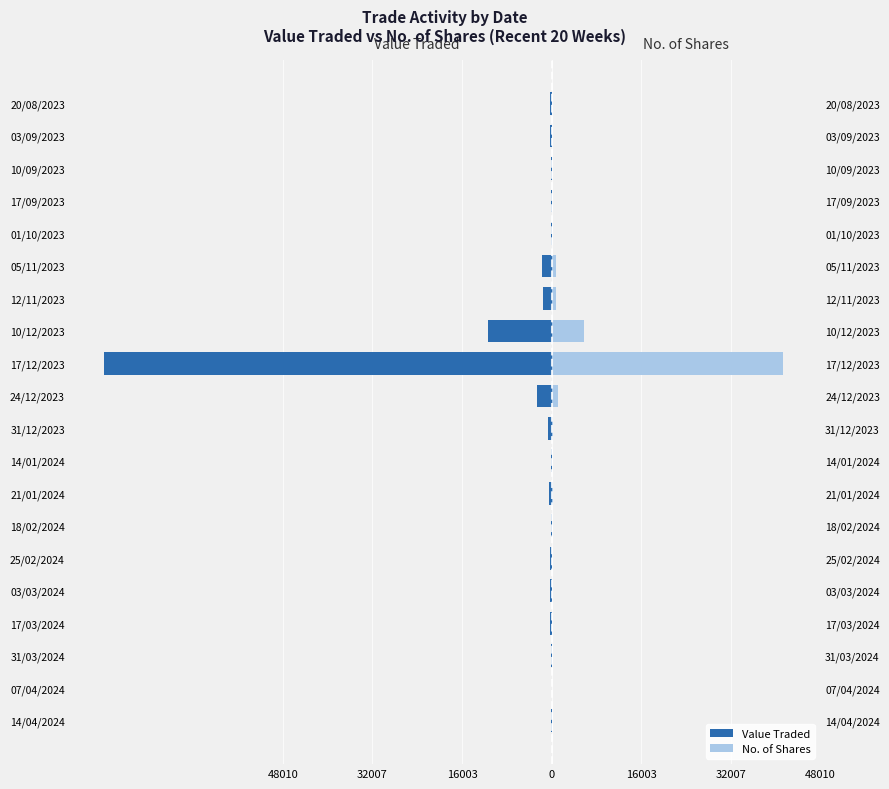

Reading right to left, list all the values displayed in this chart.

Value Traded: -305	-312	-146	-22	-40	-1625	-1496	-11363	-80018	-2517	-652	-39	-526	-49	-285	-349	-200	-55	-8	-76
No. of Shares: 149	155	74	11	20	832	767	5850	41299	1115	252	16	225	22	132	166	100	28	4	41